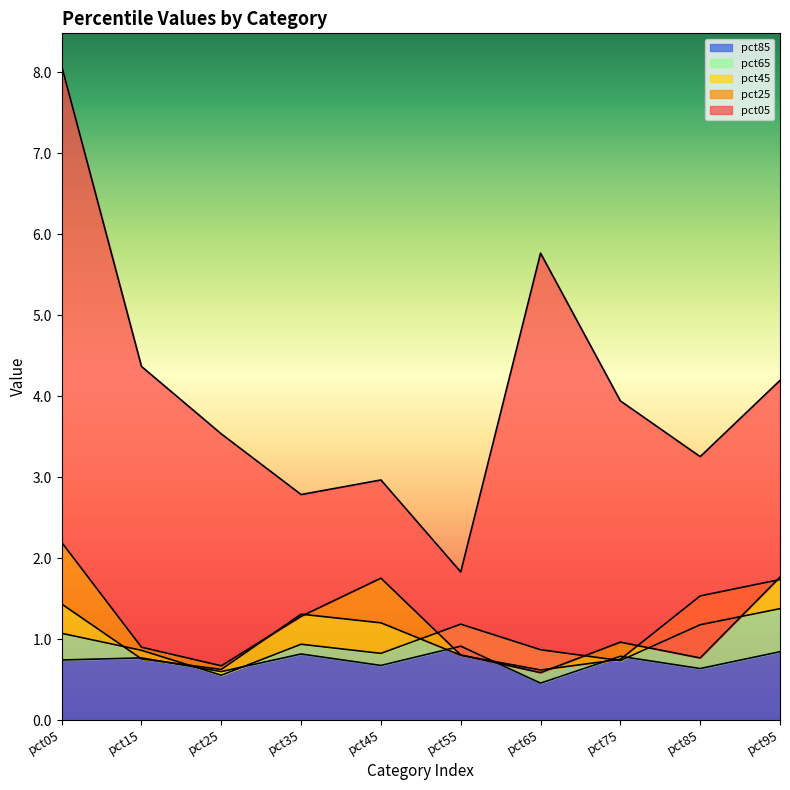

The value of pct85 at pct45 is 0.7. True or false?

True